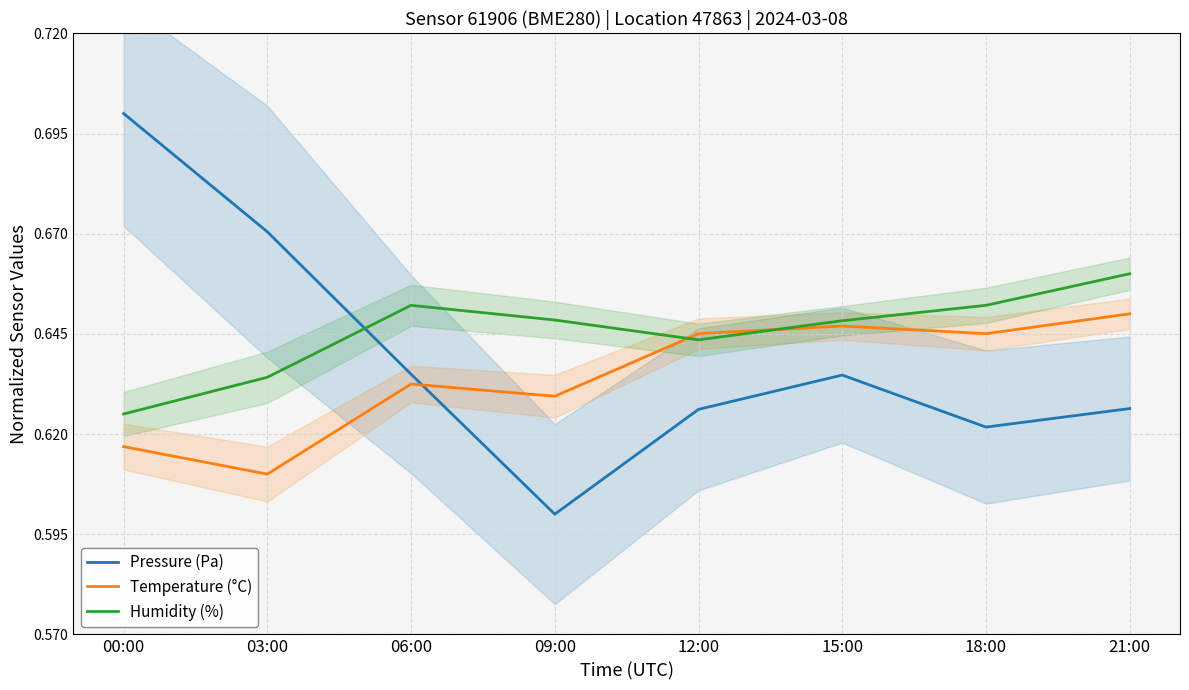

True or false: Humidity (%) has a value of 0.6 at 12:00.

True